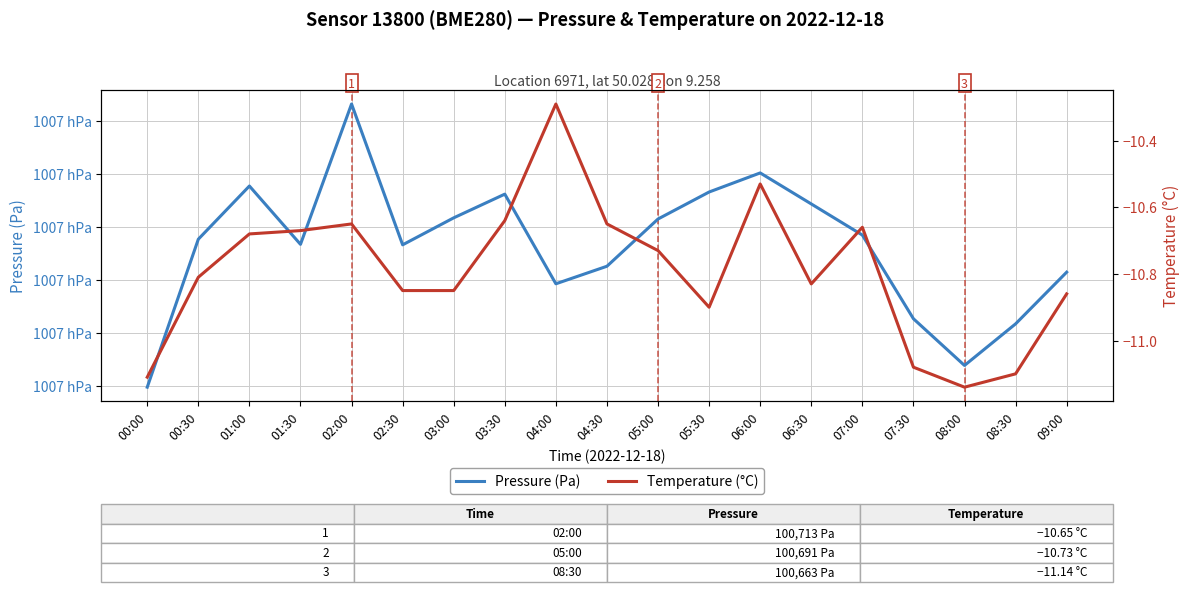

At which category does Pressure (Pa) reach its first local valley?

01:30